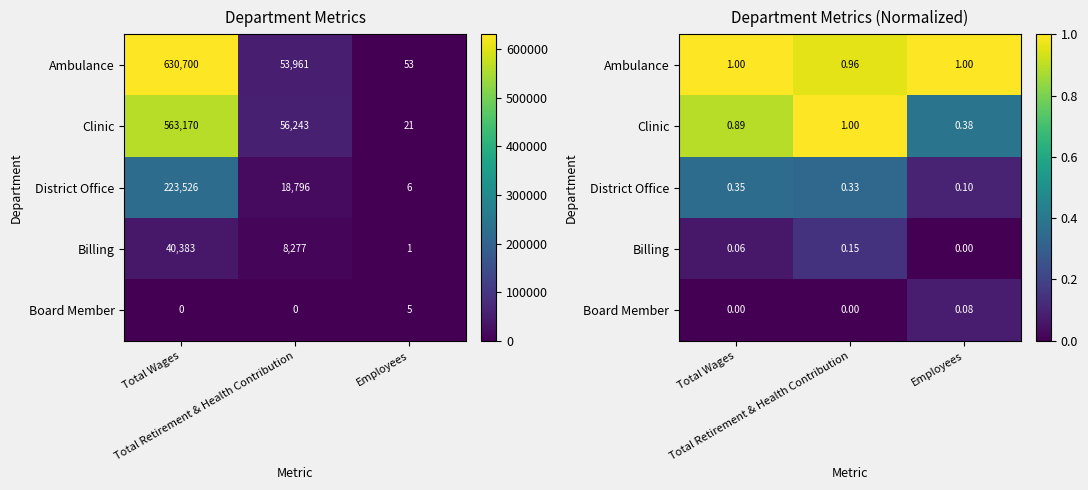

What is the maximum value for District Office?

0.4